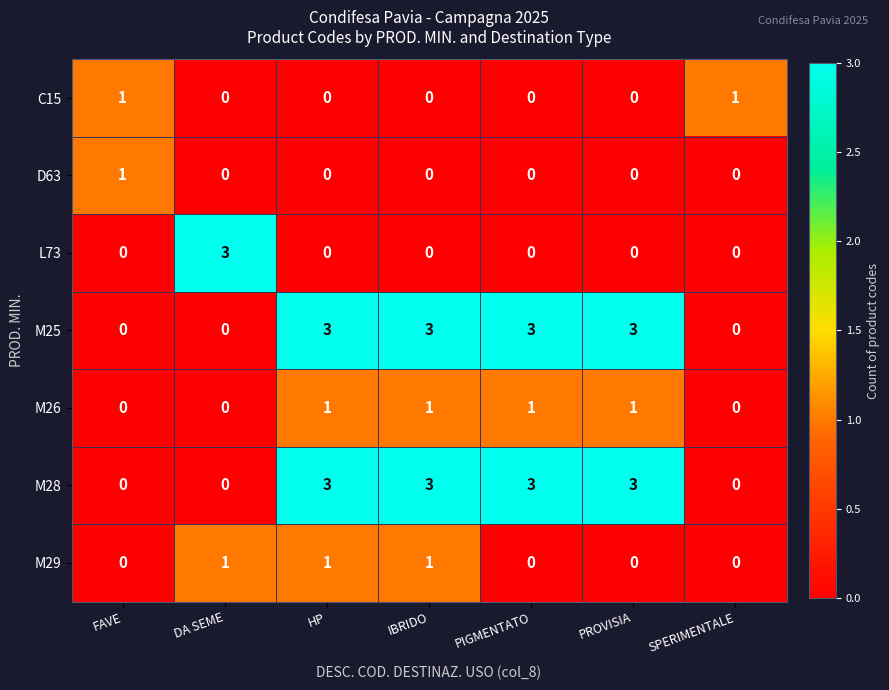

The M26 series shows 1 at HP. True or false?

True